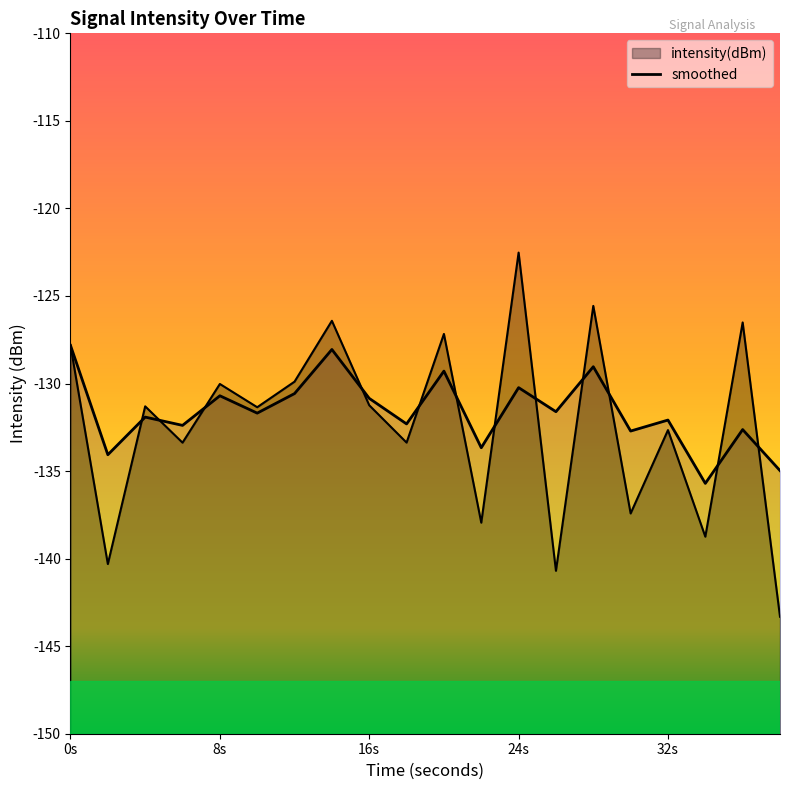

How many interior local valleys does the smoothed series have?

8